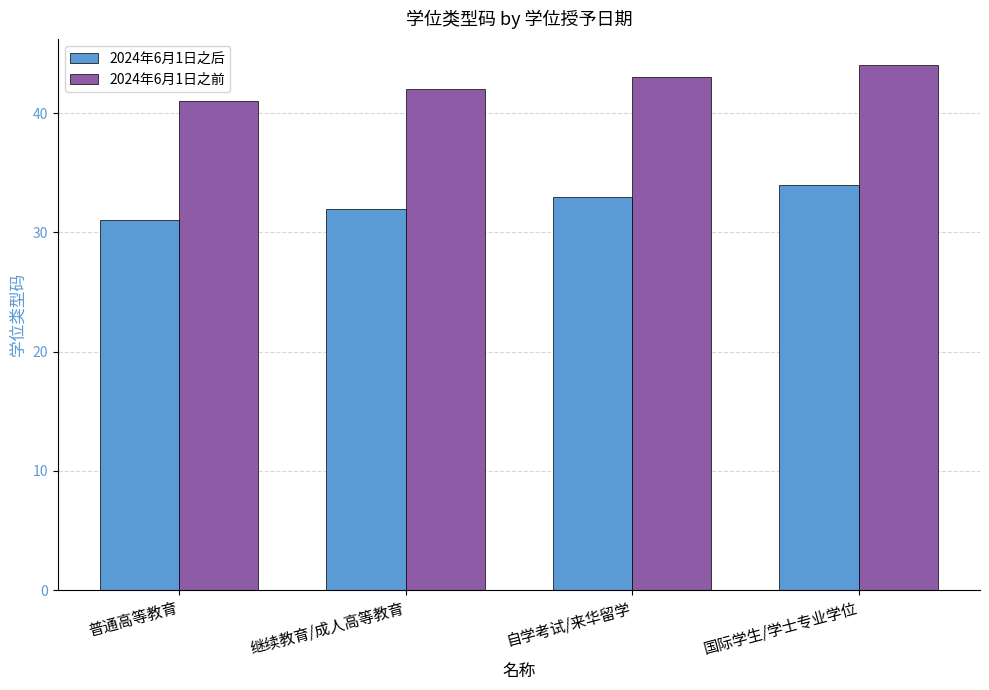

What is the difference between the 2024年6月1日之前 values at 自学考试/来华留学 and 国际学生/学士专业学位?

1